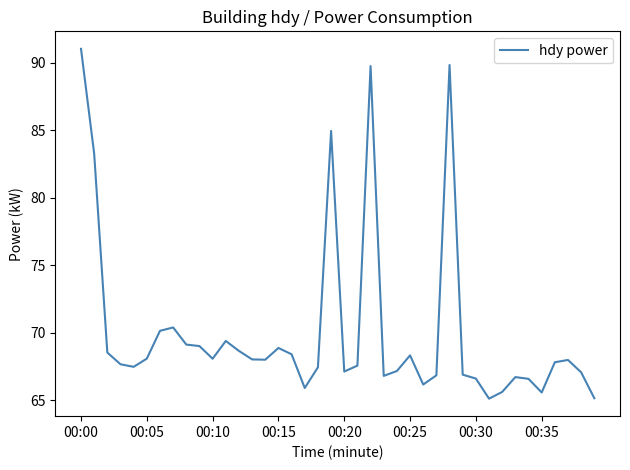

What is the minimum value shown in the chart?

65.1